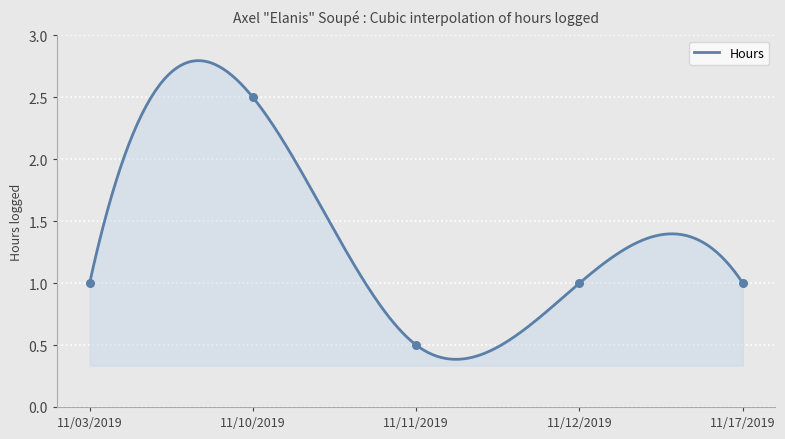

Approximately how many times larger is the value at 11/03/2019 compared to 11/17/2019?

1.0